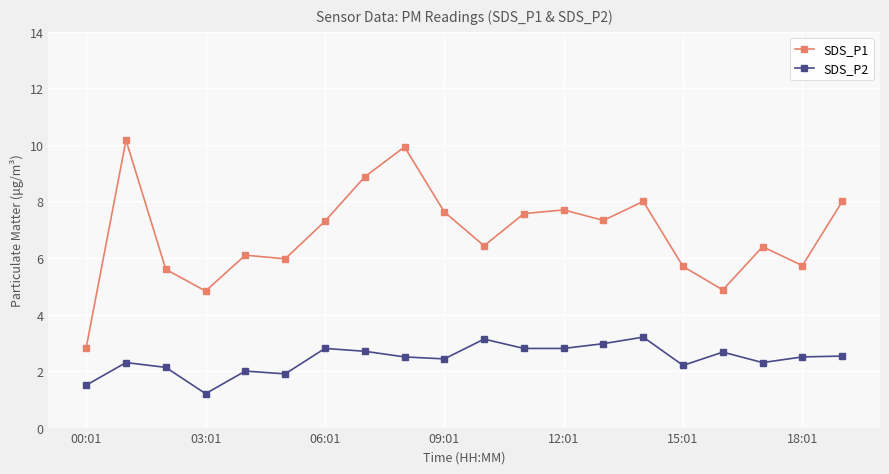

True or false: SDS_P2 and SDS_P1 cross at least once.

False